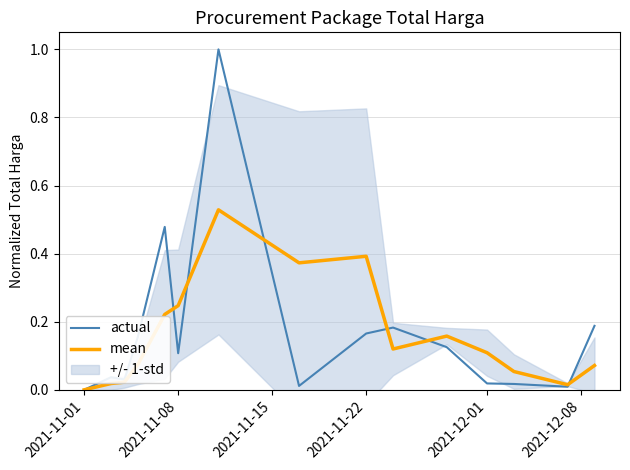

True or false: mean has a value of 0.2 at 6.

False